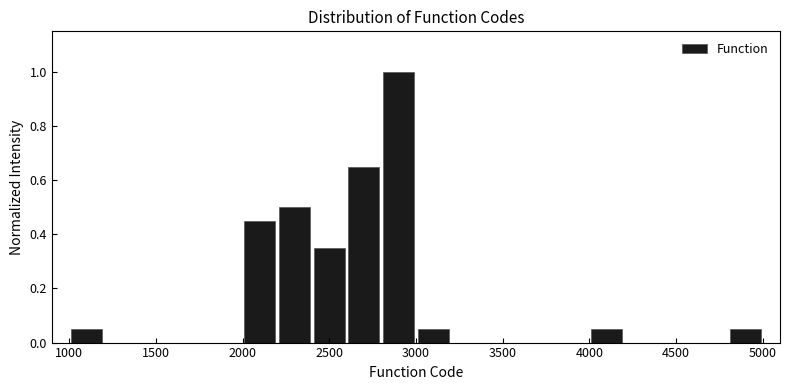

Reading left to right, list every bar in this chart as the range it spans on the x-axis followed by its height. The values are not printed on the chart, so give them approximately, as read against the axis.

1000 to 1200: 0.06
1200 to 1400: 0
1400 to 1600: 0
1600 to 1800: 0
1800 to 2000: 0
2000 to 2200: 0.46
2200 to 2400: 0.50
2400 to 2600: 0.36
2600 to 2800: 0.66
2800 to 3000: 1.00
3000 to 3200: 0.06
3200 to 3400: 0
3400 to 3600: 0
3600 to 3800: 0
3800 to 4000: 0
4000 to 4200: 0.06
4200 to 4400: 0
4400 to 4600: 0
4600 to 4800: 0
4800 to 5000: 0.06